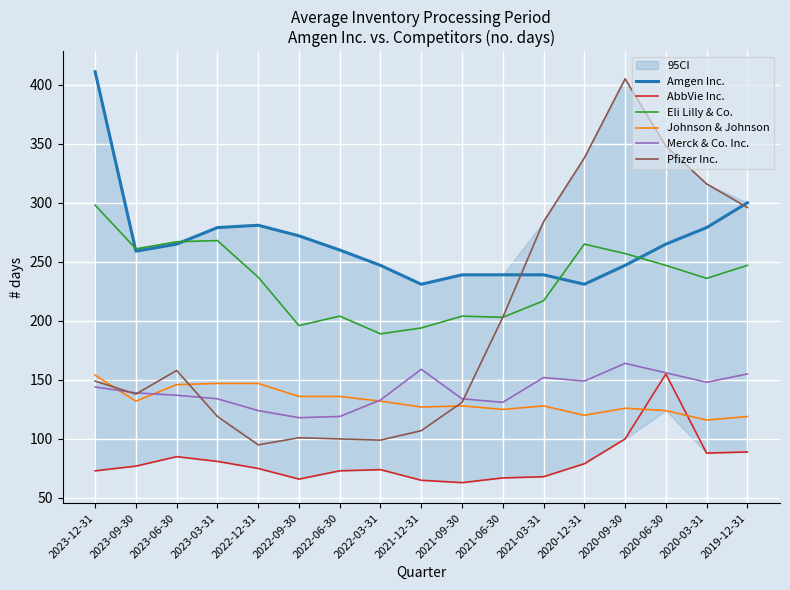

Reading left to right, transcribe all the data shown in this chart.

Amgen Inc.: 411	259	265	279	281	272	260	247	231	239	239	239	231	247	265	279	300
AbbVie Inc.: 73	77	85	81	75	66	73	74	65	63	67	68	79	100	155	88	89
Eli Lilly & Co.: 298	261	267	268	237	196	204	189	194	204	203	217	265	257	247	236	247
Johnson & Johnson: 154	132	146	147	147	136	136	132	127	128	125	128	120	126	124	116	119
Merck & Co. Inc.: 144	139	137	134	124	118	119	133	159	134	131	152	149	164	156	148	155
Pfizer Inc.: 149	138	158	119	95	101	100	99	107	131	203	284	338	405	348	316	296